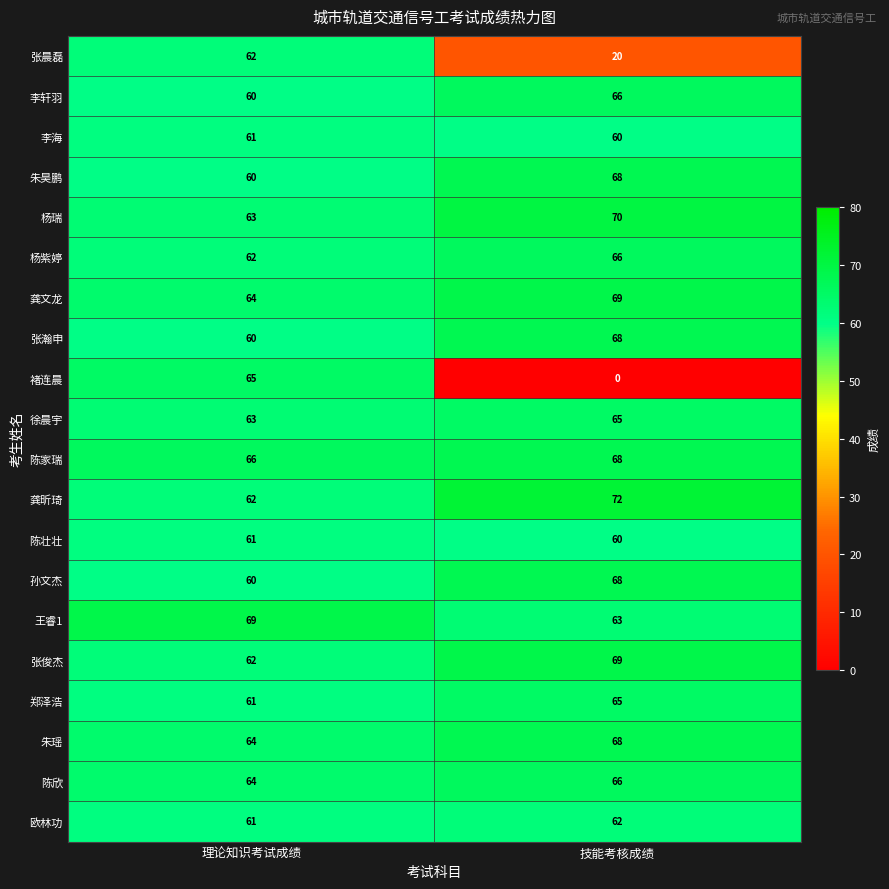

How many categories are shown in the chart?

2